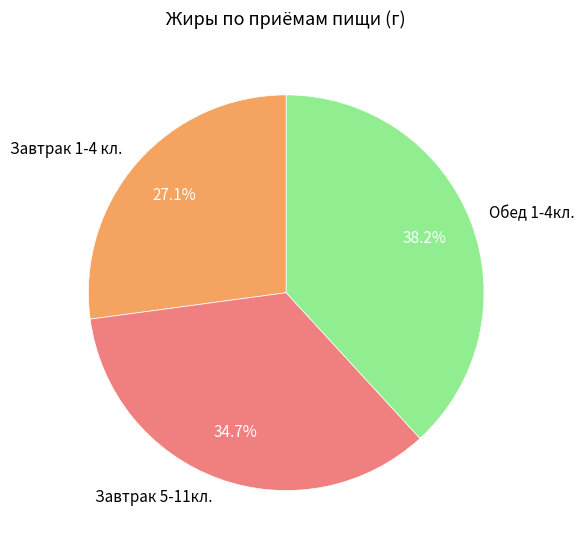

To the nearest percent, what is the difference between the largest and smallest slice percentages?

11%